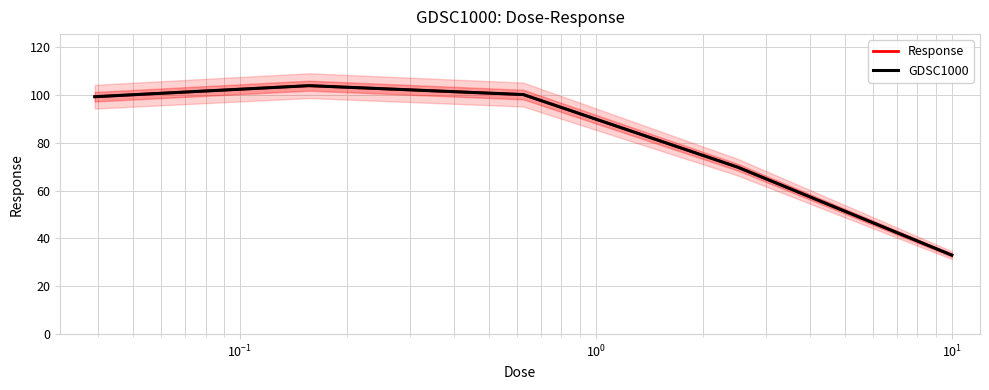

The value of GDSC1000 at $\mathdefault{10^{1}}$ is 33.0. True or false?

True